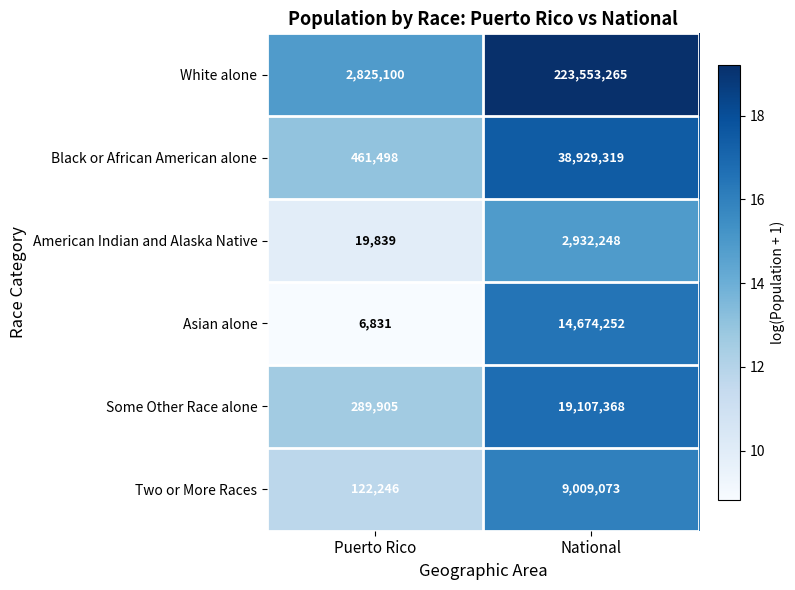

What value does the Two or More Races series have at Puerto Rico, to the nearest 10?

122250